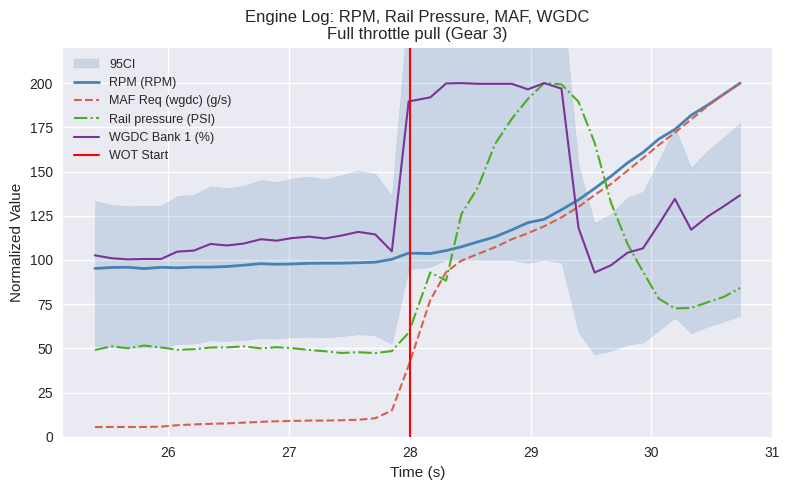

Where is WGDC Bank 1 (%) nearest to the value 146?

30.734